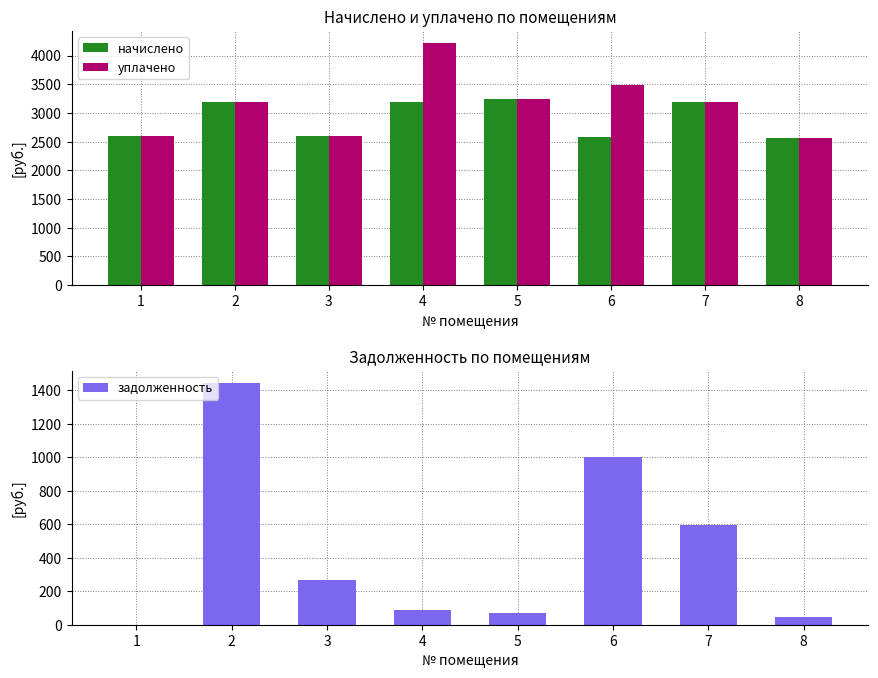

Between 1 and 8, which series saw the biggest shift?

задолженность